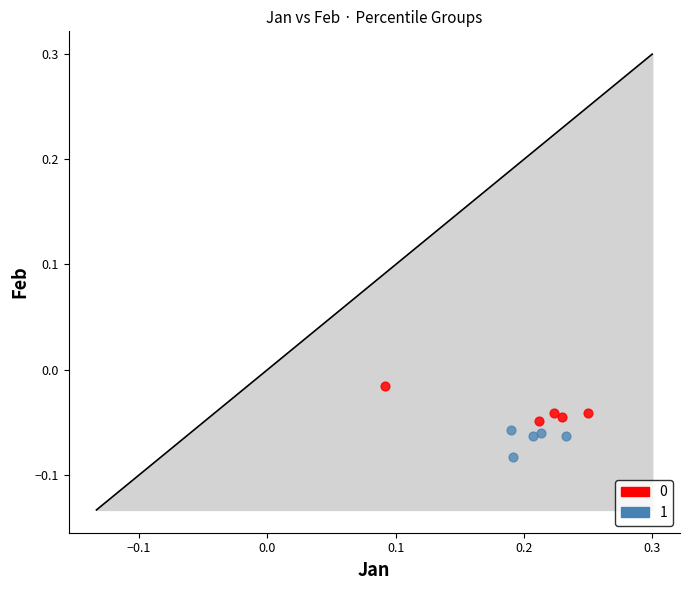

Which series contains the lowest Y value?

1